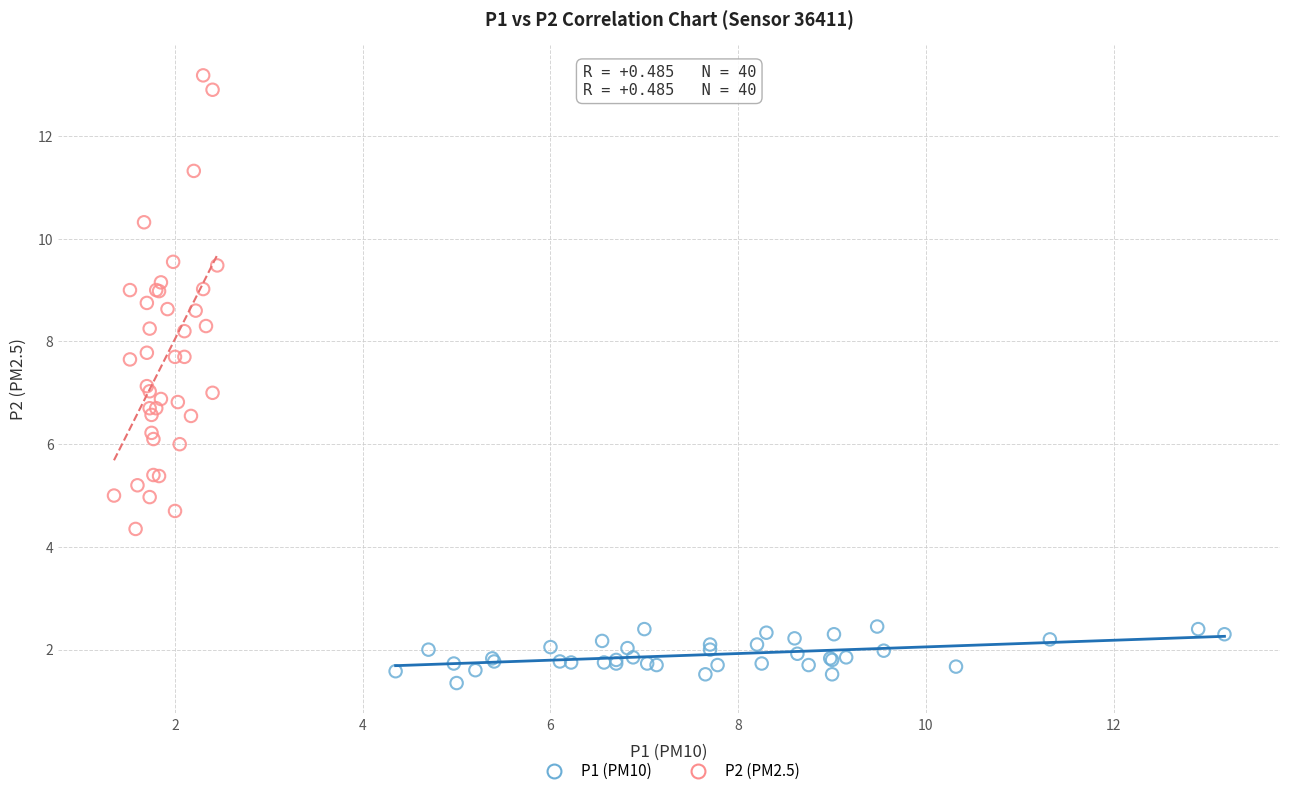

Which series contains the lowest Y value?

P1 (PM10)